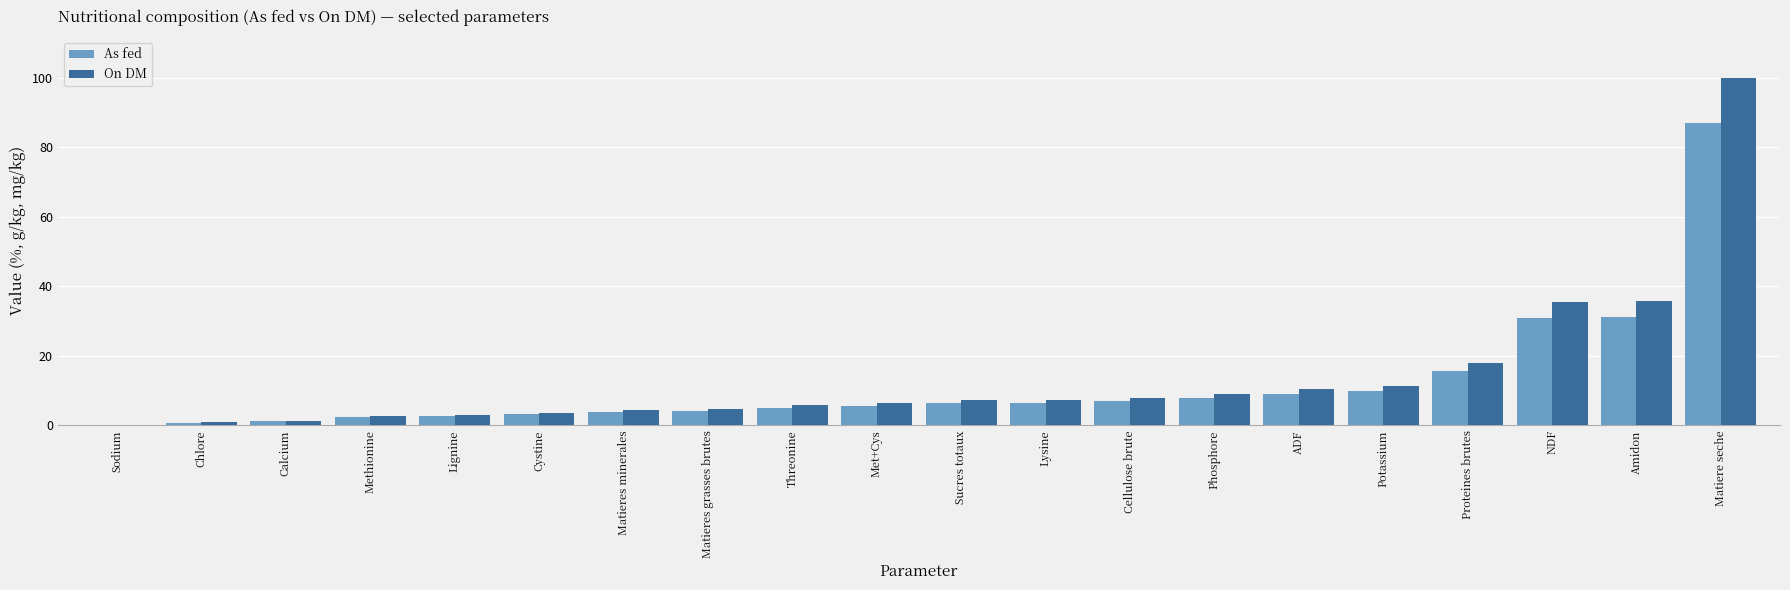

What is the sum of all On DM values?

275.7